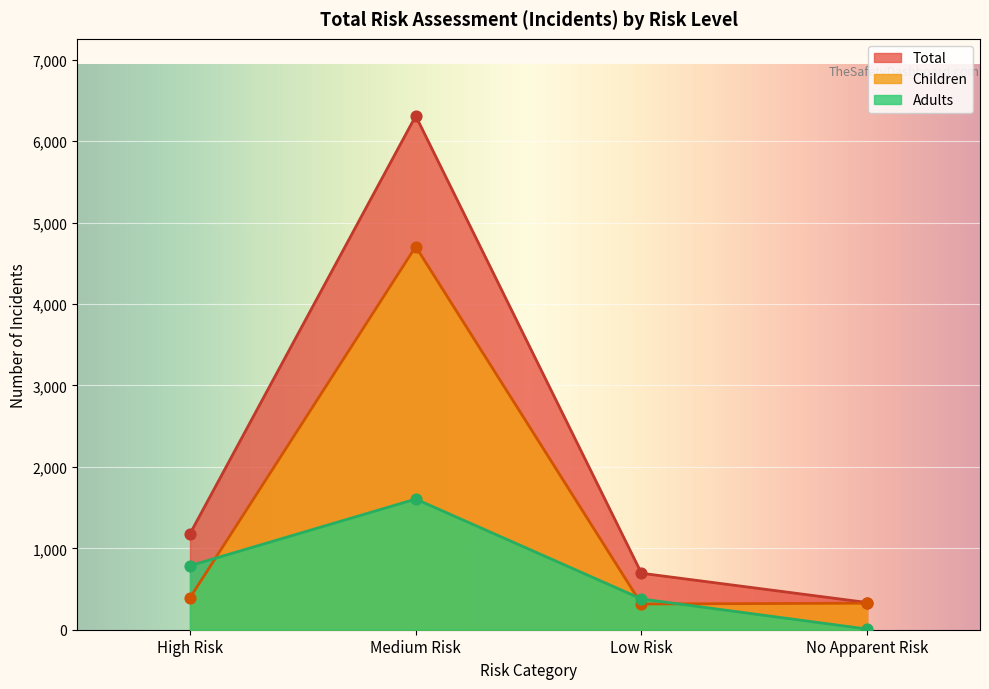

Which series has the largest total across all categories?

Total